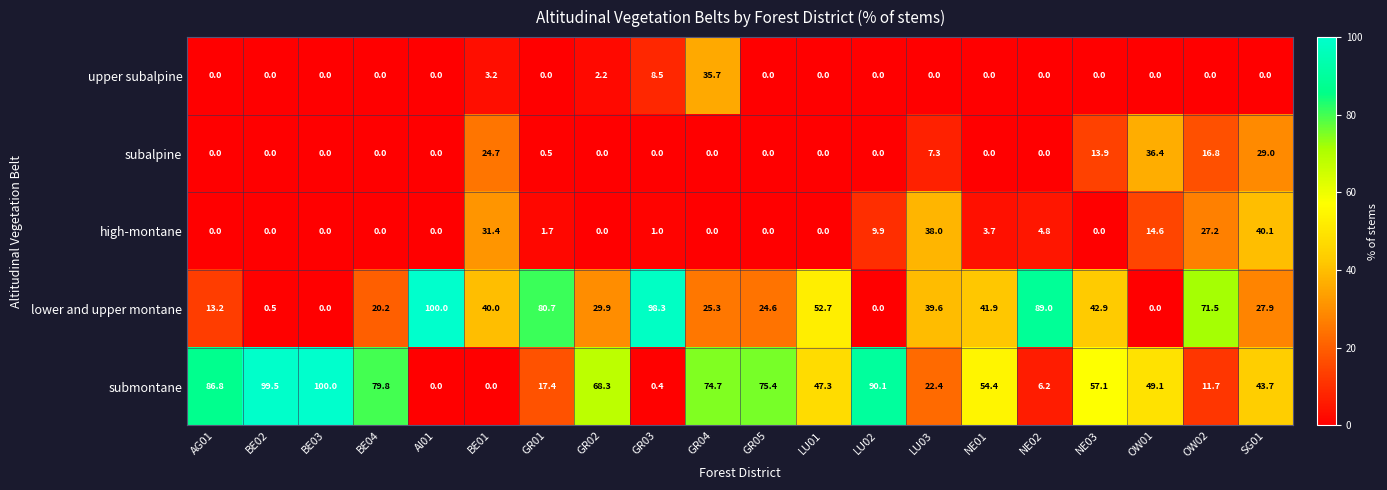

What is the maximum value for high-montane?

40.1